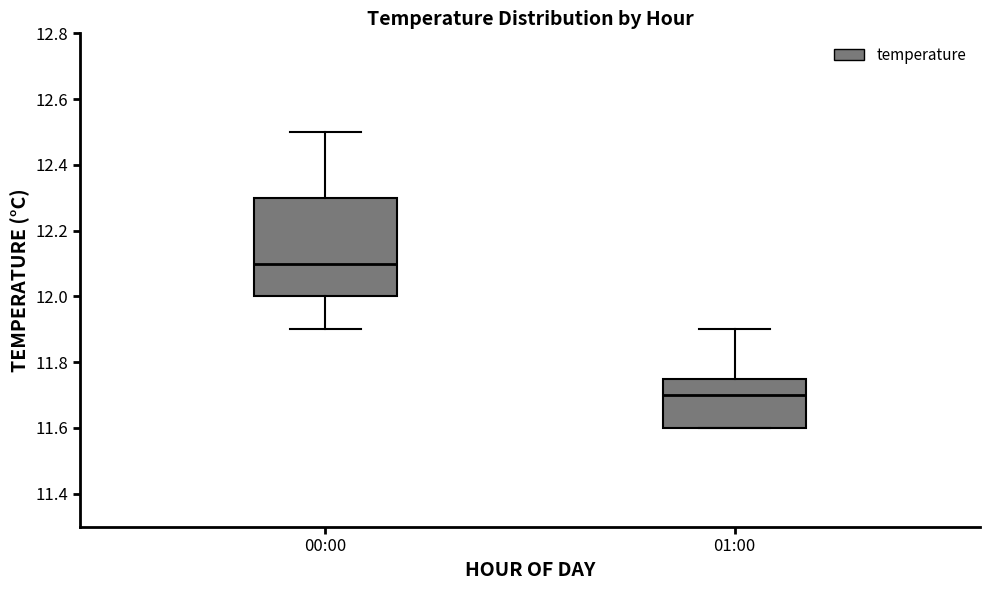

Which box's median line is the lowest?

01:00